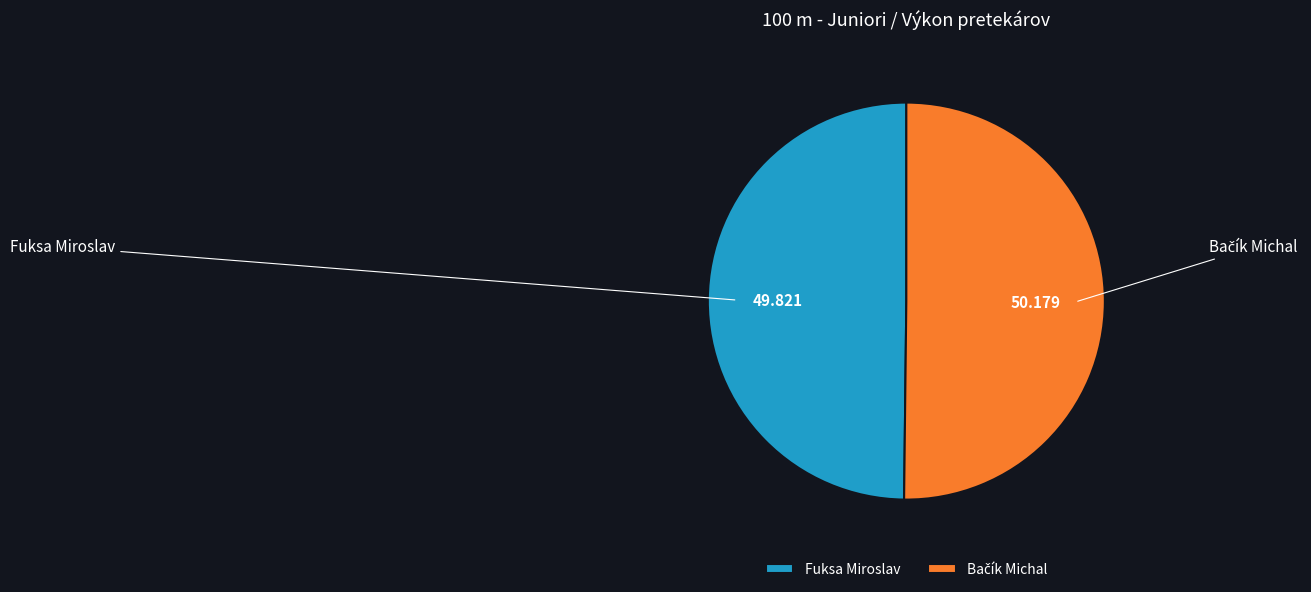

How many segments does this pie chart have?

2